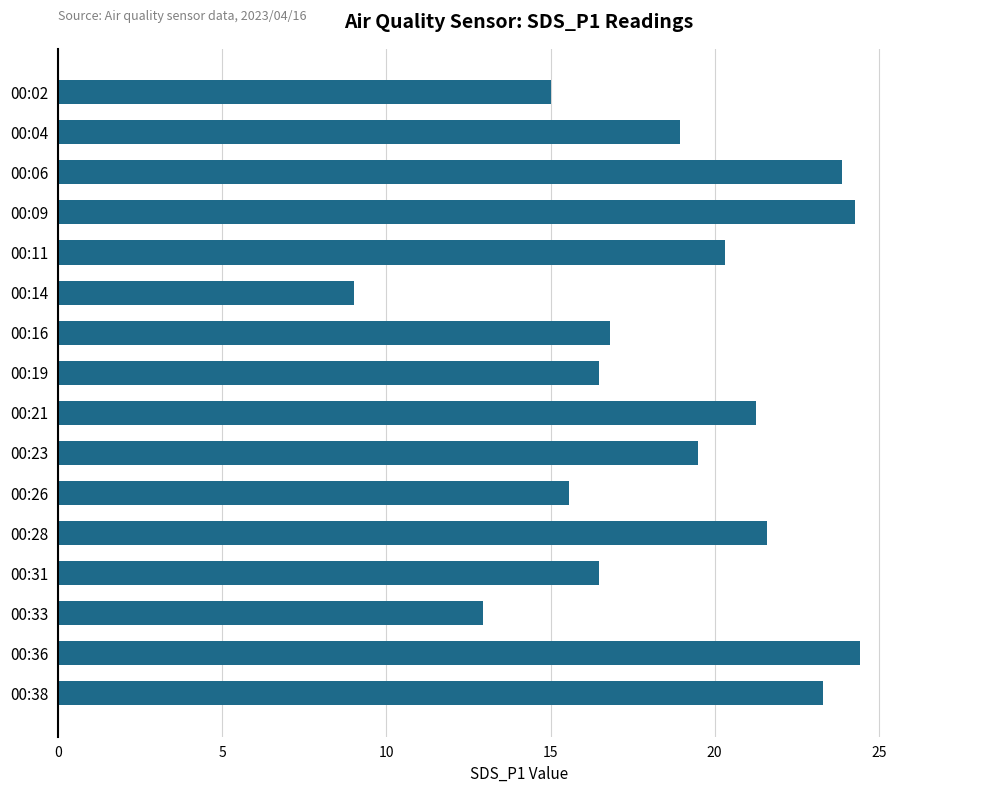

What is the smallest value displayed?

9.0